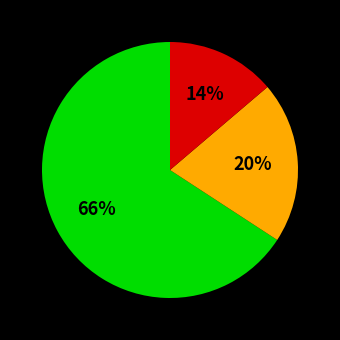

Does any single category account for the majority?

Yes